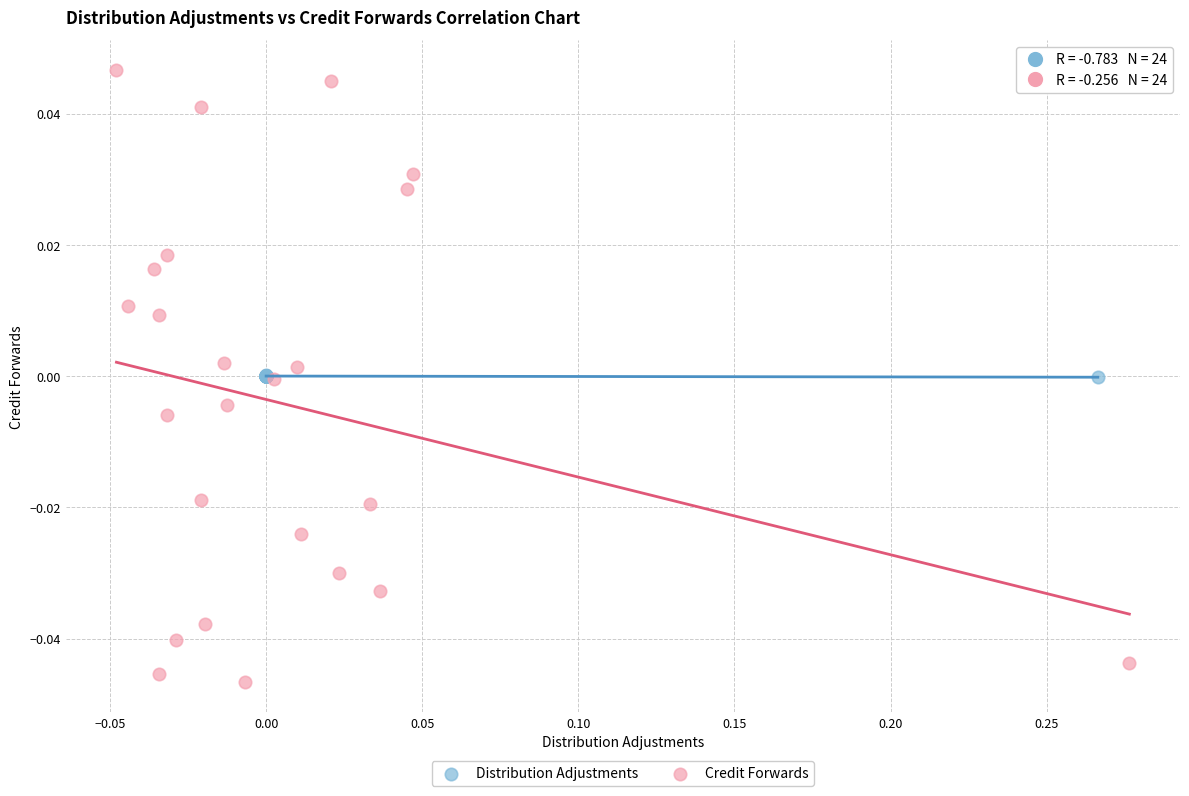

Which series has the largest Y range (max minus min)?

Credit Forwards